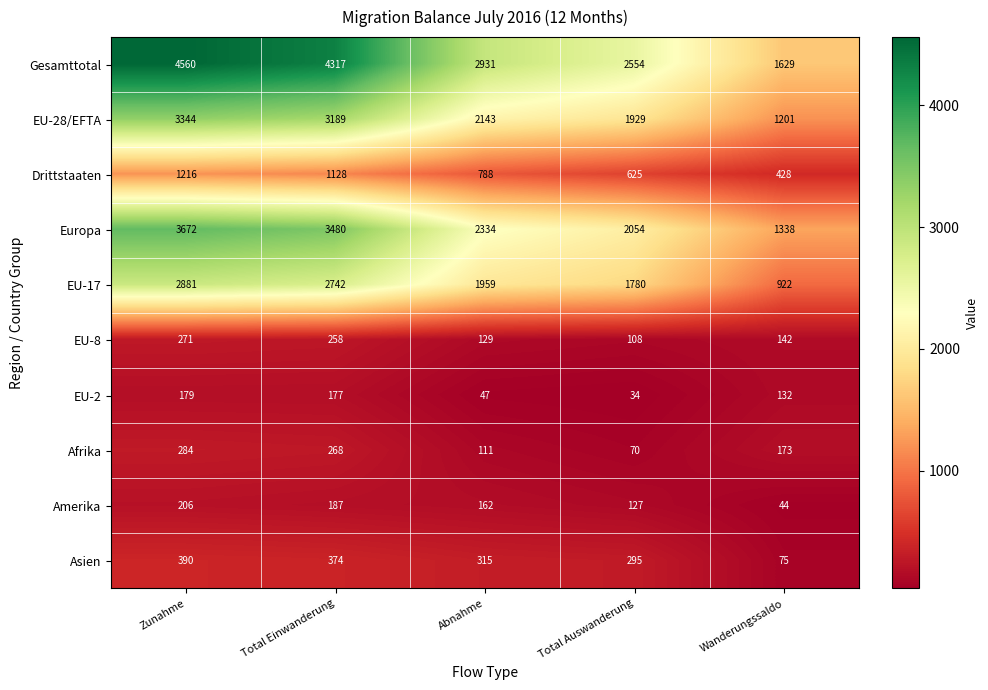

What is the difference between the EU-2 values at Abnahme and Total Einwanderung?

130